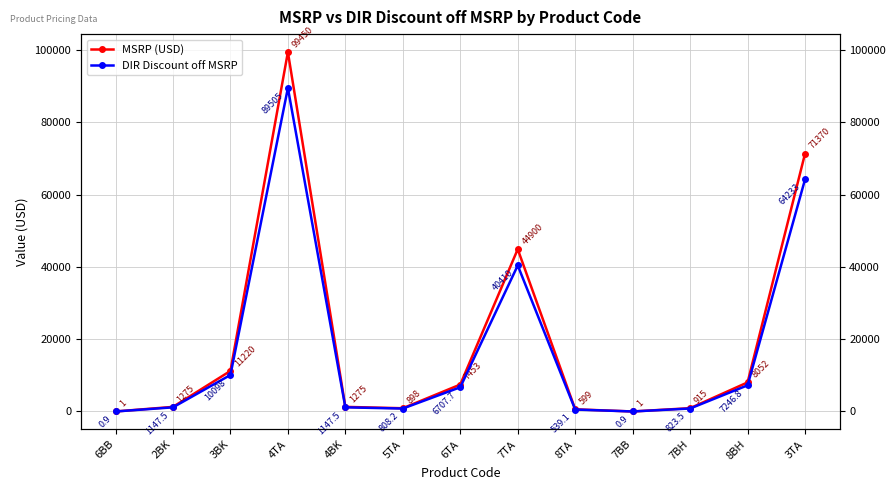

Is this an area chart (filled region under the line)?

No